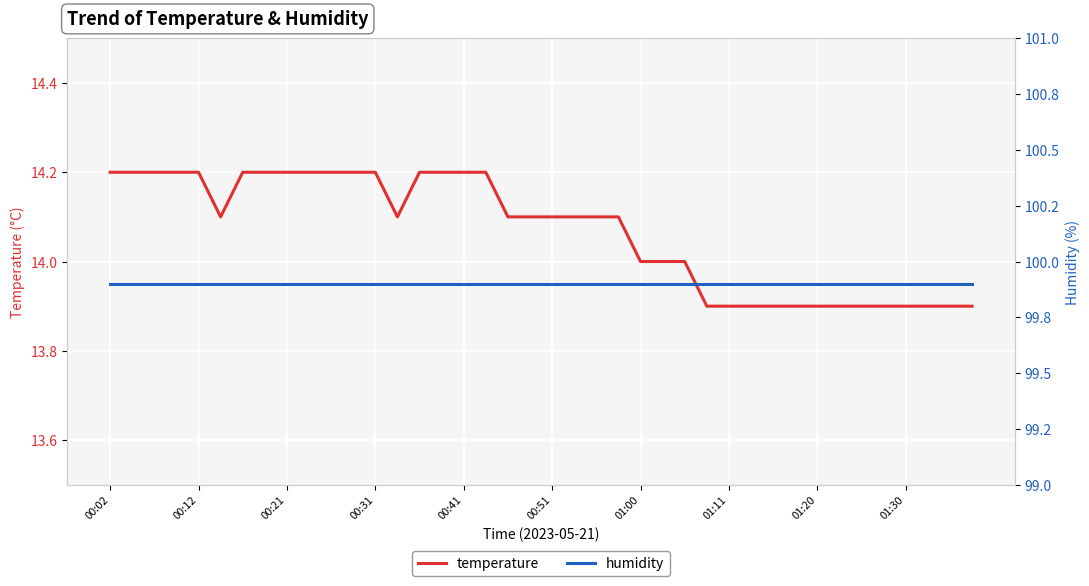

What is the lowest value of the temperature series?

13.9